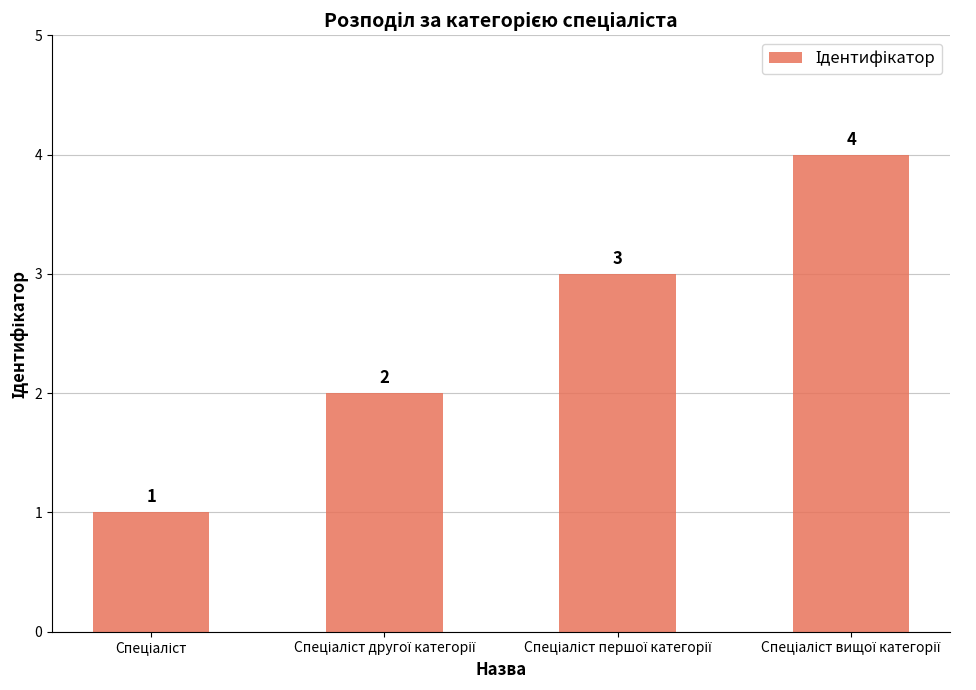

Reading left to right, transcribe all the data shown in this chart.

1	2	3	4